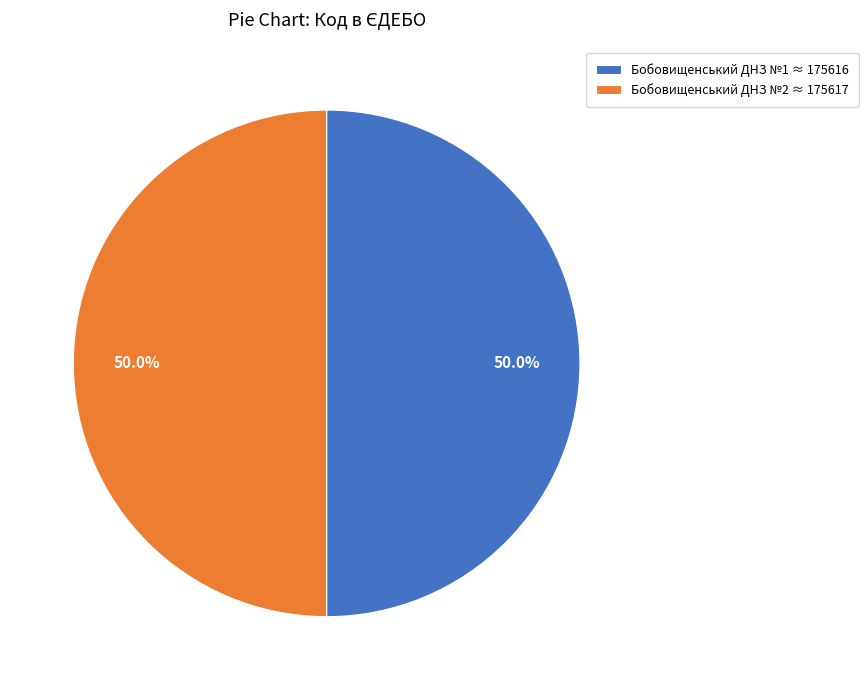

True or false: Бобовищенський ДНЗ №1 accounts for 50% of the total.

True